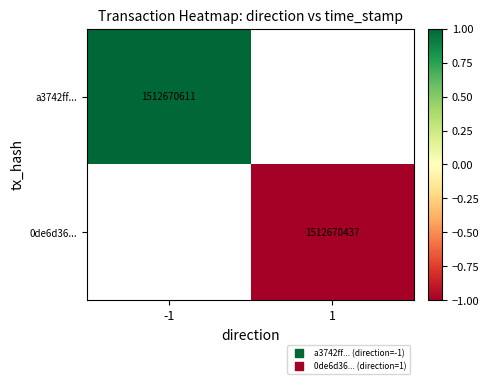

Is the value of a3742ff... at -1 greater than the value of 0de6d36... at 1?

Yes